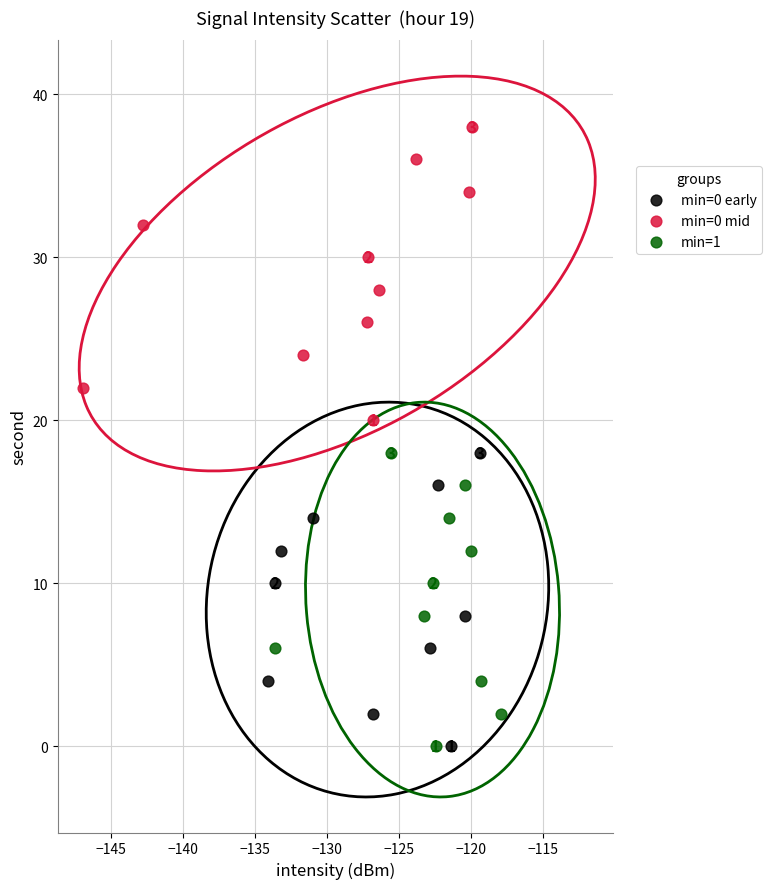

Which series contains the highest Y value?

min=0 mid